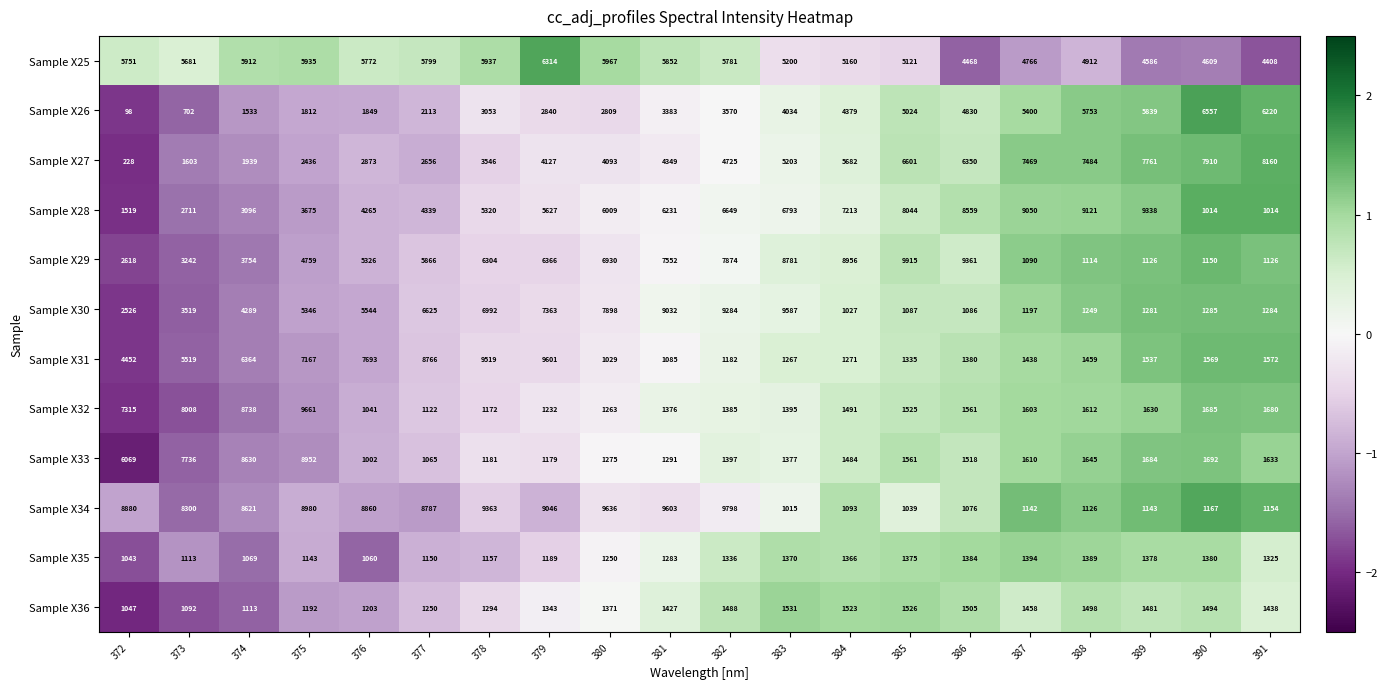

True or false: Sample X31 has a value of 4452 at 372.

True